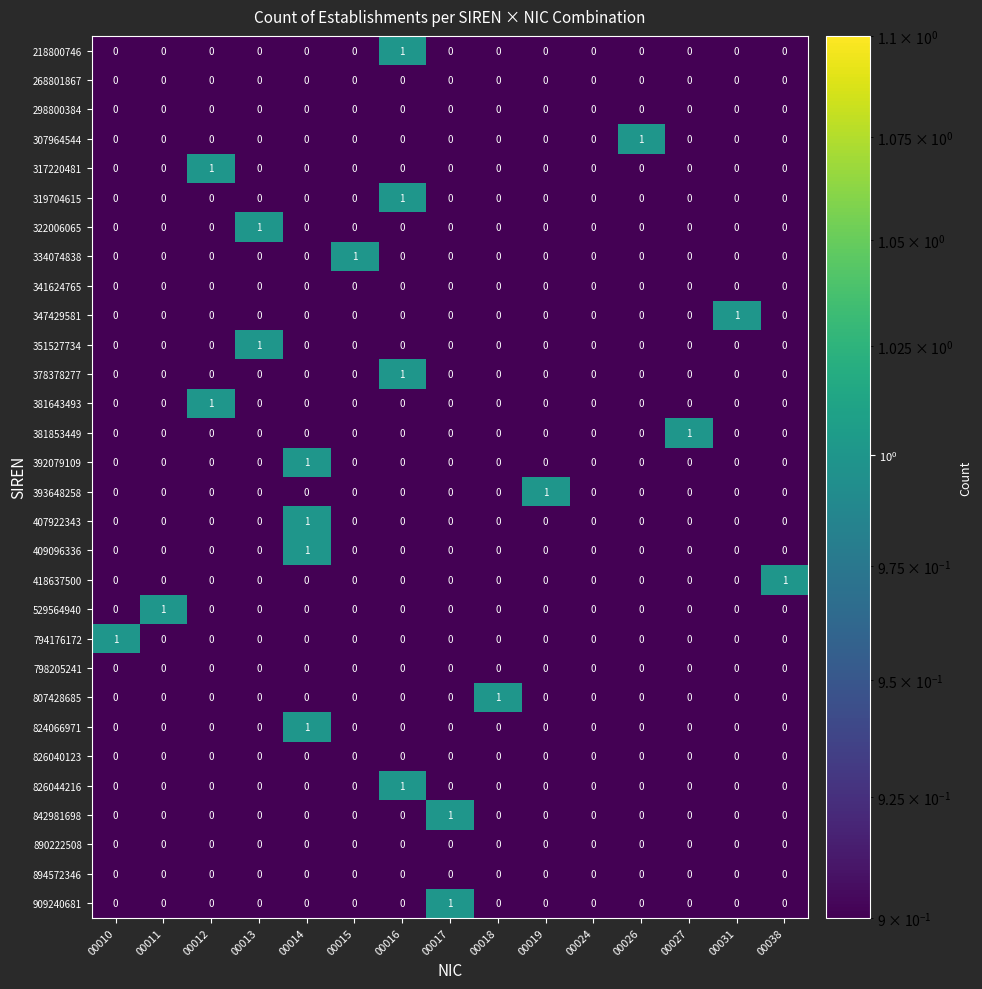

True or false: 381853449 has a value of 1 at 00038.

False